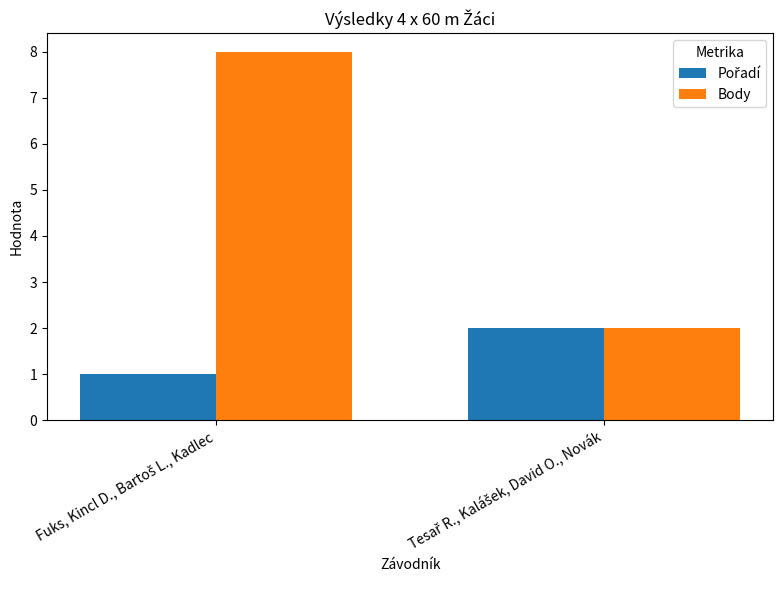

What is the sum of all Body values?

10